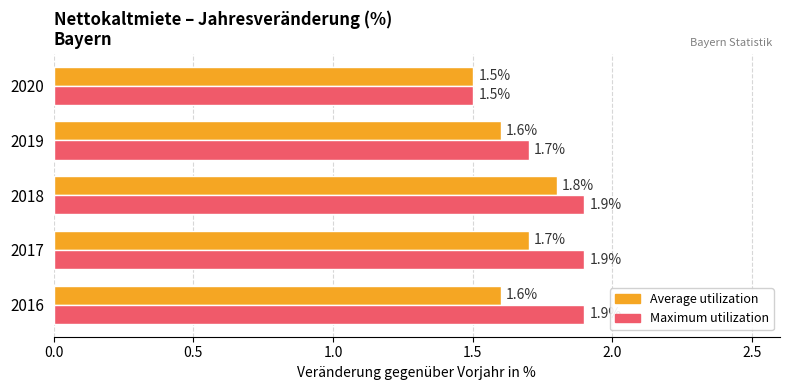

True or false: Average utilization has a value of 1.6 at 2019.

True